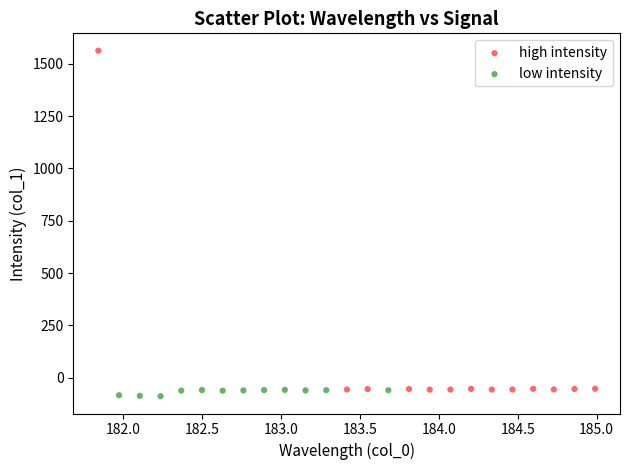

What are all the series names shown in the legend?

high intensity, low intensity